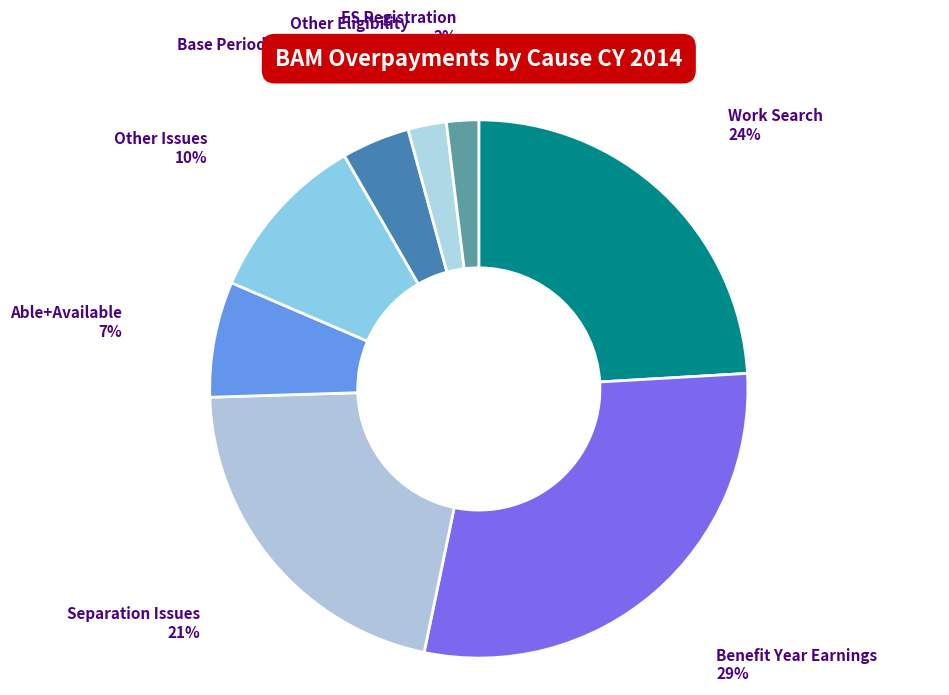

To the nearest percent, what is the average slice percentage?

12%